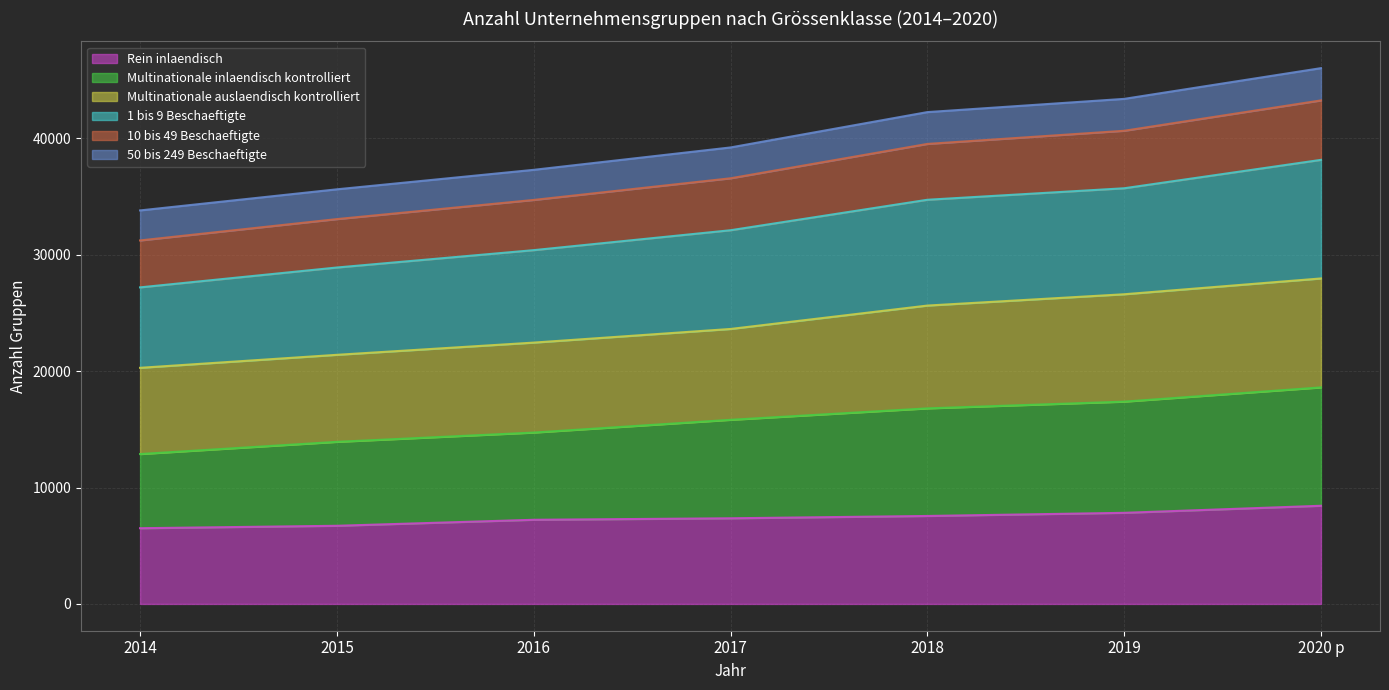

Does the chart display data point markers on the line(s)?

No